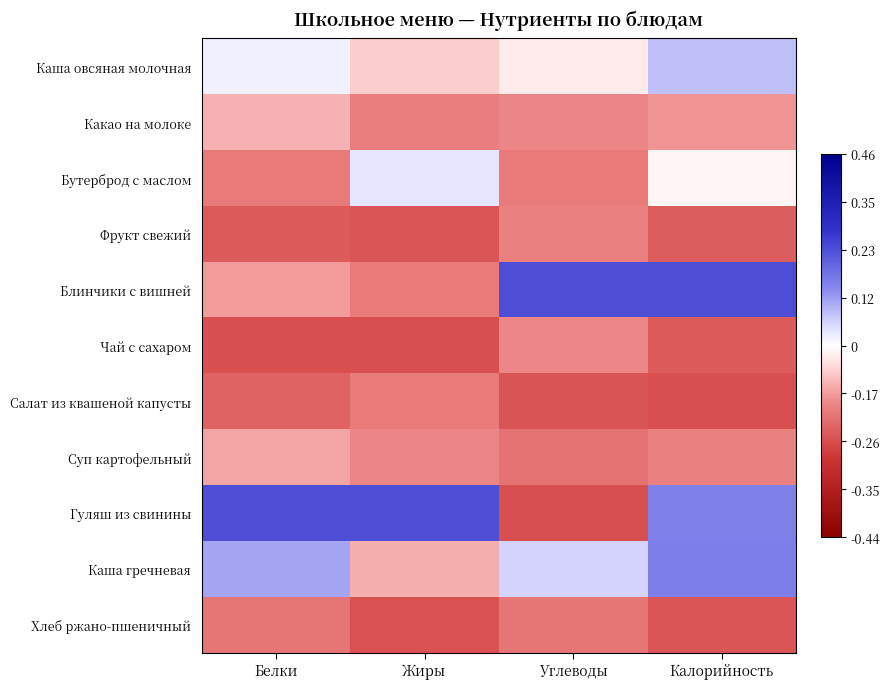

Reading left to right, transcribe all the data shown in this chart.

Каша овсяная молочная: Белки=0.0	Жиры=-0.1	Углеводы=-0.1	Калорийность=0.1
Какао на молоке: Белки=-0.2	Жиры=-0.3	Углеводы=-0.3	Калорийность=-0.2
Бутерброд с маслом: Белки=-0.3	Жиры=0.1	Углеводы=-0.3	Калорийность=-0.0
Фрукт свежий: Белки=-0.4	Жиры=-0.4	Углеводы=-0.3	Калорийность=-0.4
Блинчики с вишней: Белки=-0.2	Жиры=-0.3	Углеводы=0.4	Калорийность=0.4
Чай с сахаром: Белки=-0.4	Жиры=-0.4	Углеводы=-0.3	Калорийность=-0.4
Салат из квашеной капусты: Белки=-0.4	Жиры=-0.3	Углеводы=-0.4	Калорийность=-0.4
Суп картофельный: Белки=-0.2	Жиры=-0.3	Углеводы=-0.3	Калорийность=-0.3
Гуляш из свинины: Белки=0.4	Жиры=0.4	Углеводы=-0.4	Калорийность=0.3
Каша гречневая: Белки=0.2	Жиры=-0.2	Углеводы=0.1	Калорийность=0.3
Хлеб ржано-пшеничный: Белки=-0.3	Жиры=-0.4	Углеводы=-0.3	Калорийность=-0.4